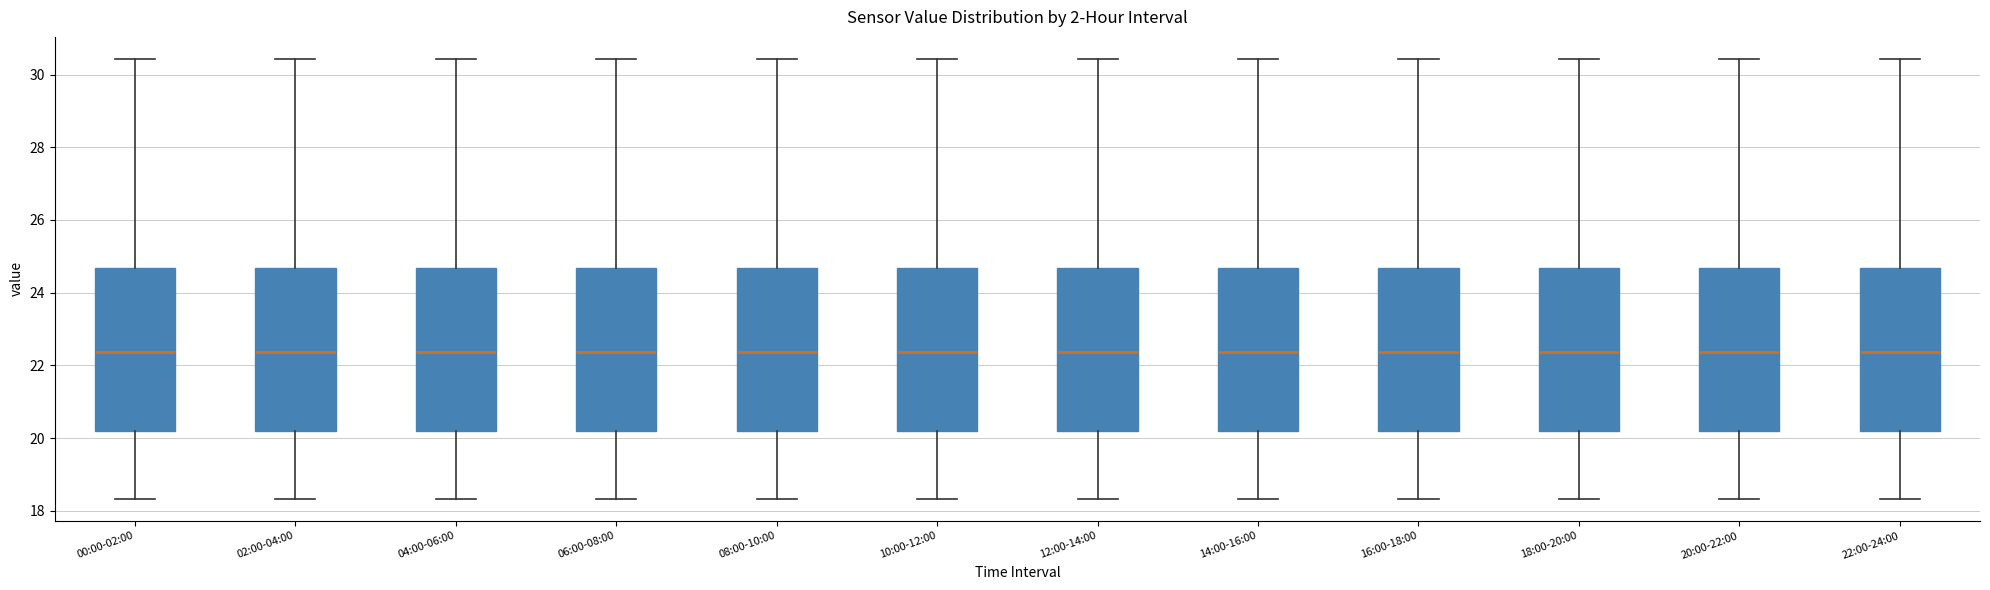

Reading left to right, read every box against the y-axis: the position of its median line, the range the box covers, and the ends of its whiskers. The values are not printed on the chart, so give them approximately, as read against the axis.

00:00-02:00: median 22.4, box 20.2 to 24.6, whiskers 18.4 to 30.4
02:00-04:00: median 22.4, box 20.2 to 24.6, whiskers 18.4 to 30.4
04:00-06:00: median 22.4, box 20.2 to 24.6, whiskers 18.4 to 30.4
06:00-08:00: median 22.4, box 20.2 to 24.6, whiskers 18.4 to 30.4
08:00-10:00: median 22.4, box 20.2 to 24.6, whiskers 18.4 to 30.4
10:00-12:00: median 22.4, box 20.2 to 24.6, whiskers 18.4 to 30.4
12:00-14:00: median 22.4, box 20.2 to 24.6, whiskers 18.4 to 30.4
14:00-16:00: median 22.4, box 20.2 to 24.6, whiskers 18.4 to 30.4
16:00-18:00: median 22.4, box 20.2 to 24.6, whiskers 18.4 to 30.4
18:00-20:00: median 22.4, box 20.2 to 24.6, whiskers 18.4 to 30.4
20:00-22:00: median 22.4, box 20.2 to 24.6, whiskers 18.4 to 30.4
22:00-24:00: median 22.4, box 20.2 to 24.6, whiskers 18.4 to 30.4